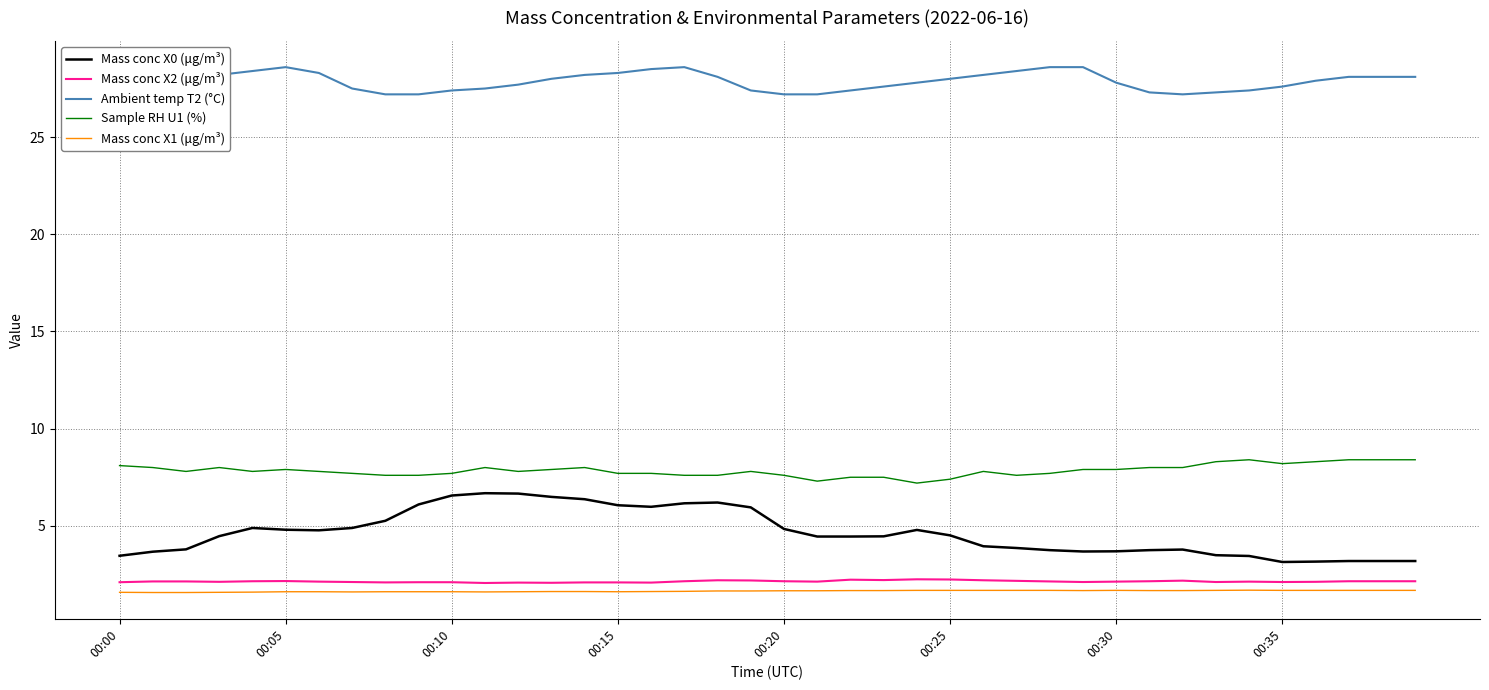

What is the greatest value displayed?

28.6